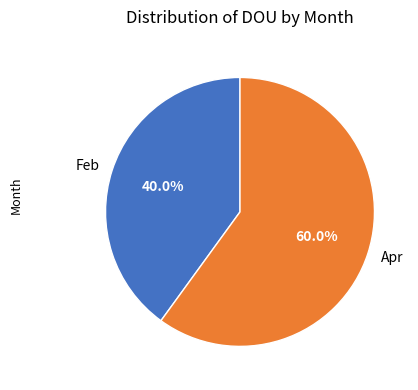

To the nearest percent, what is the difference between the largest and smallest slice percentages?

20%